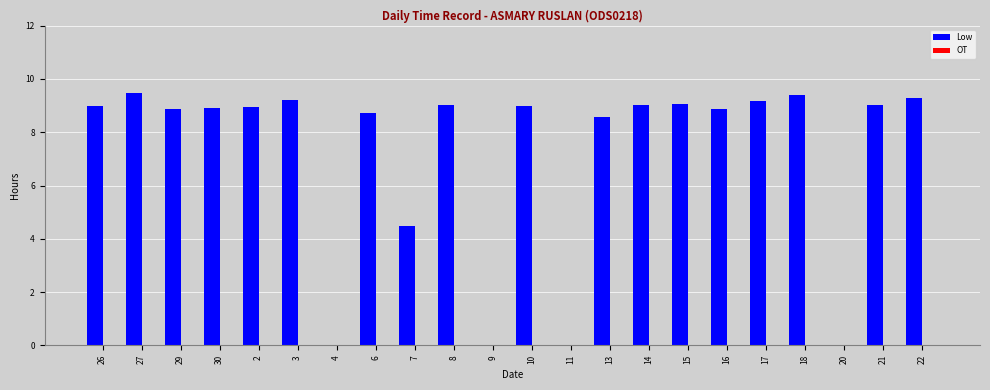

What is the sum of all values?

158.0